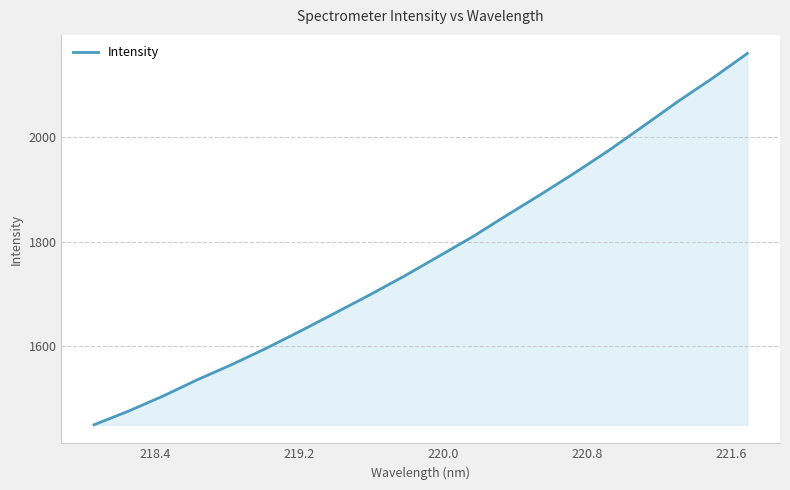

What is the maximum value shown in the chart?

2159.8